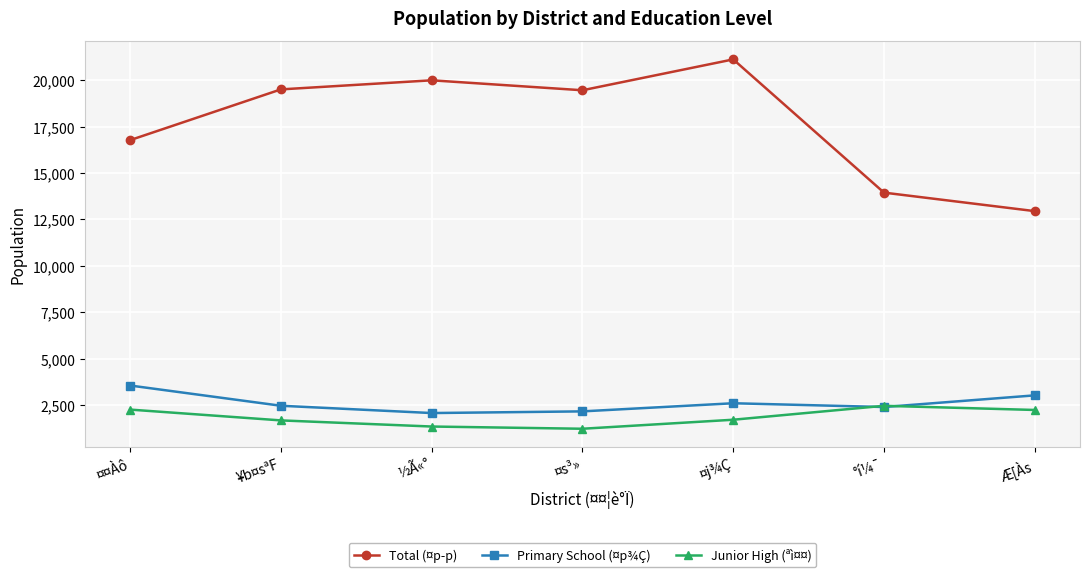

List the series in order of their peak value, lowest first.

Junior High (ªì¤¤), Primary School (¤p¾Ç), Total (¤p­p)